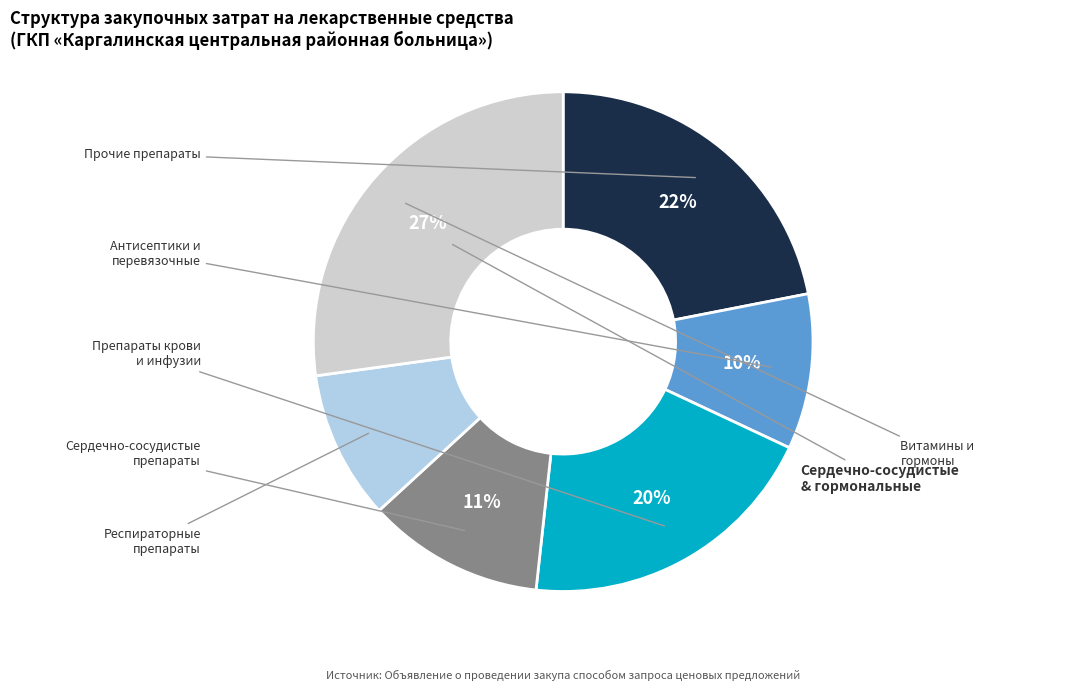

Is there any slice that represents more than half of the pie?

No